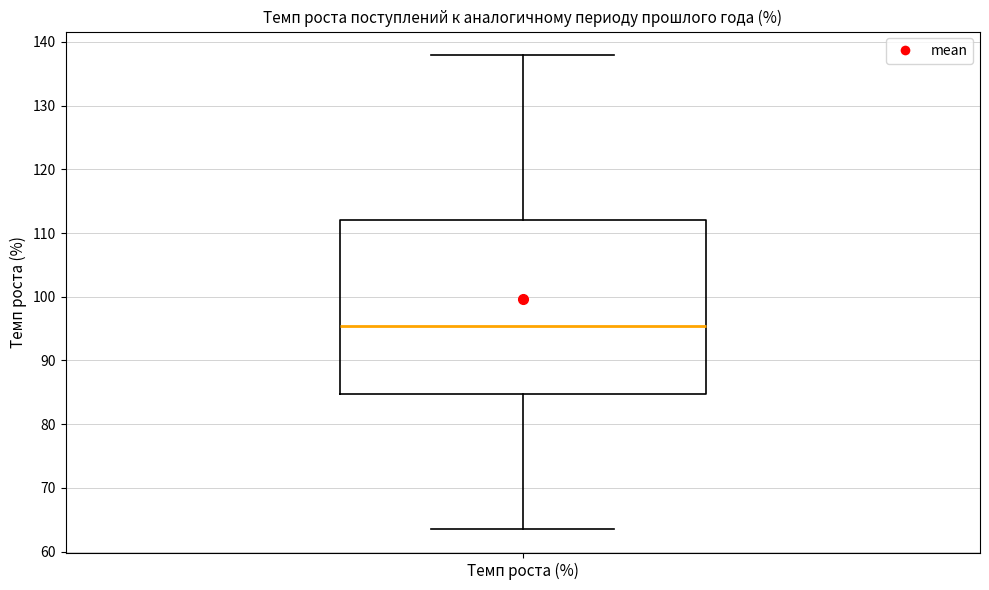

Where does the upper whisker of the box for Темп роста (%) end on the y-axis? The values are not printed on the chart, so give them approximately, as read against the axis.

138